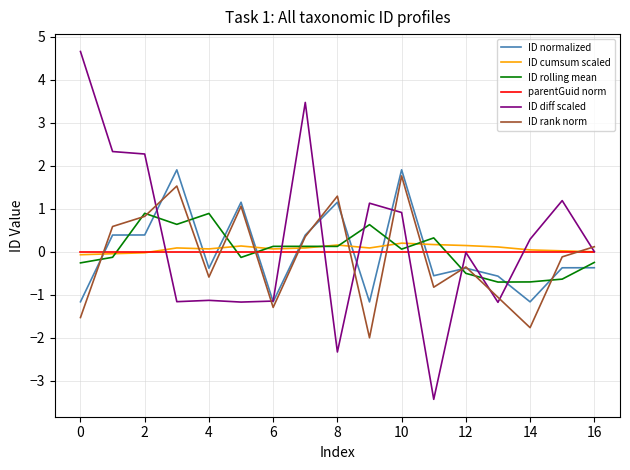

What is the minimum value for ID rank norm?

-2.0